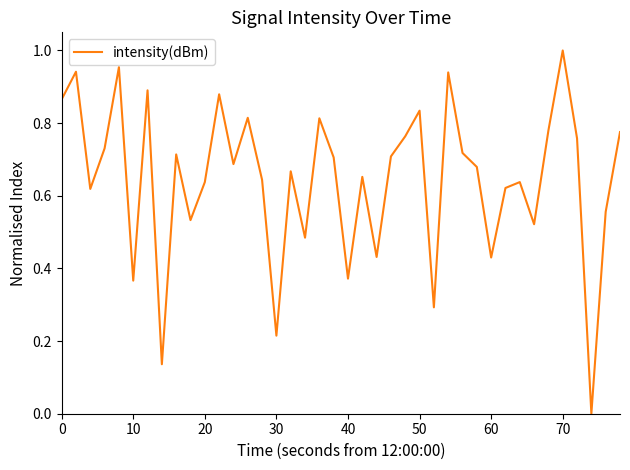

Which label corresponds to the largest value in the chart?

70